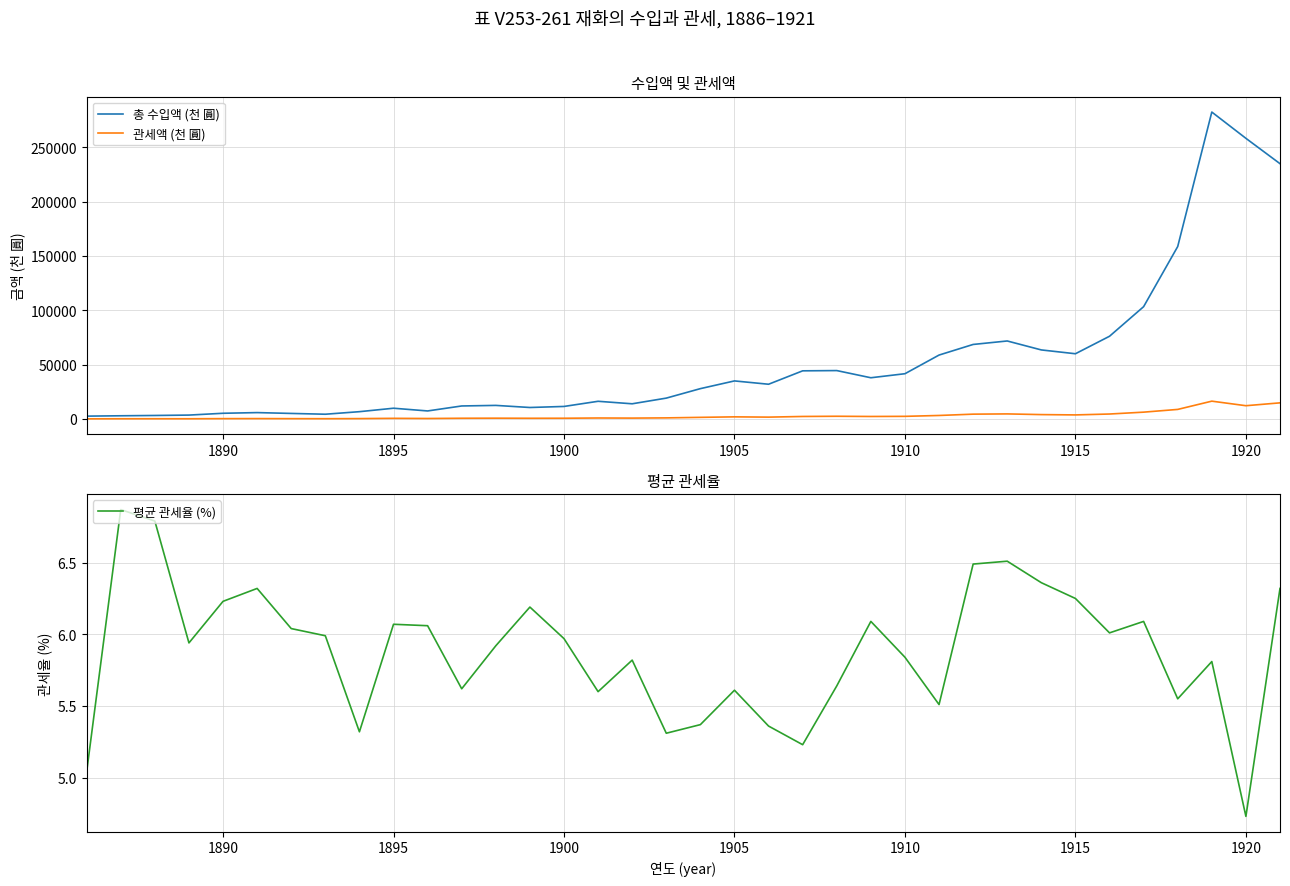

What is the maximum value for 총 수입액 (천 圓)?

282425.3